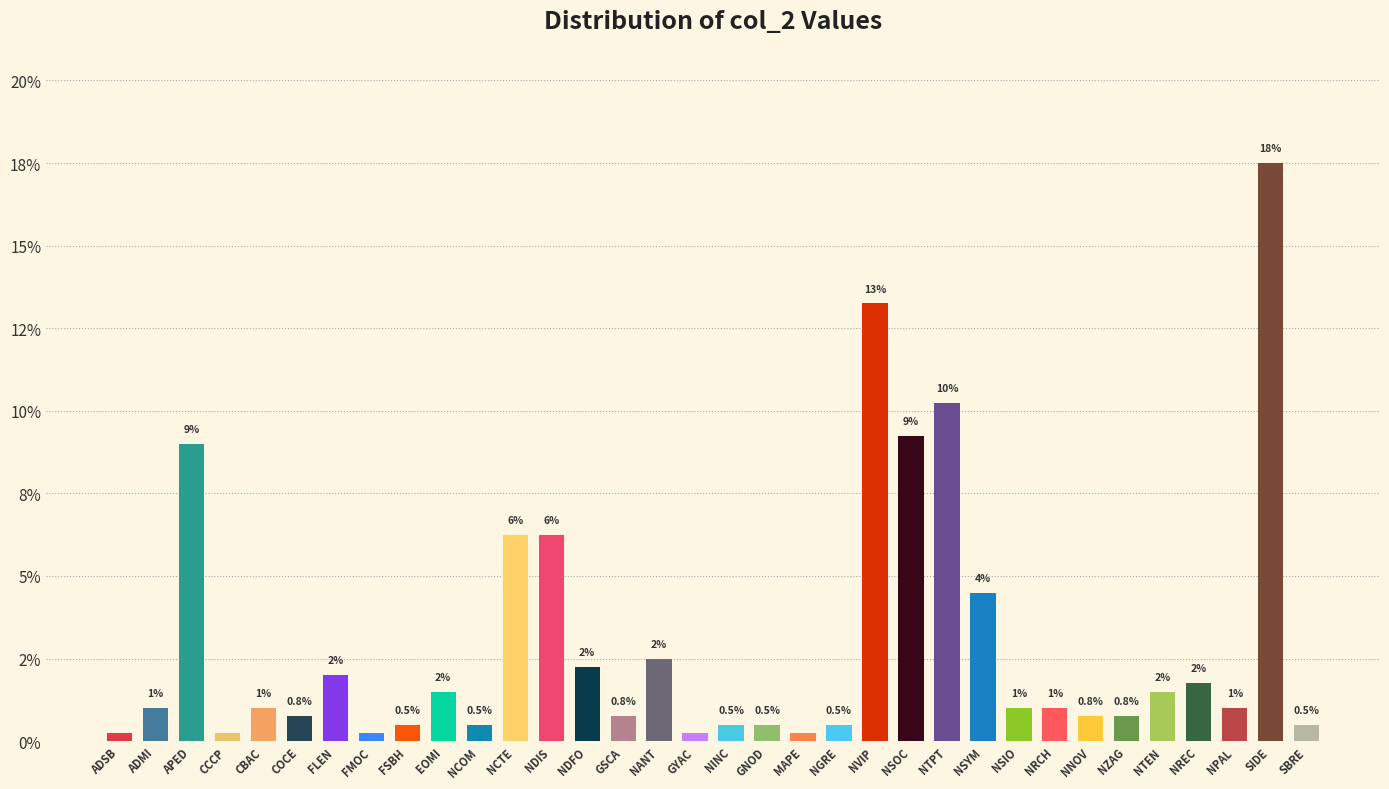

Does the chart contain any negative values?

No